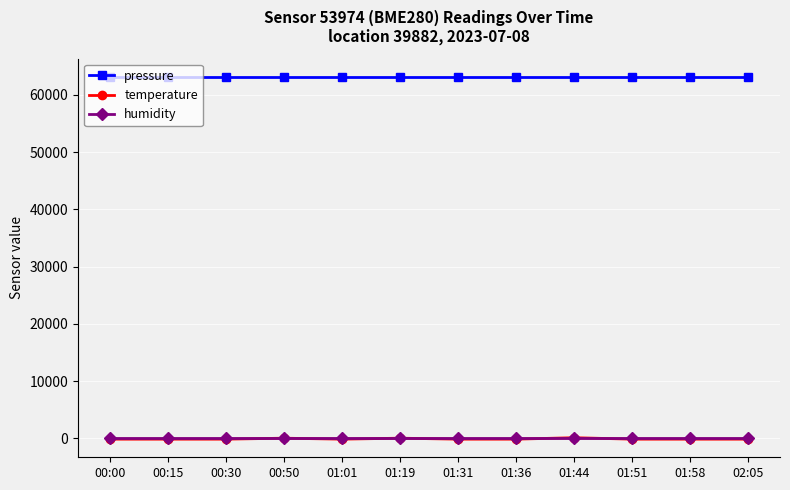

What is the label of the 10th point from the left?

01:51